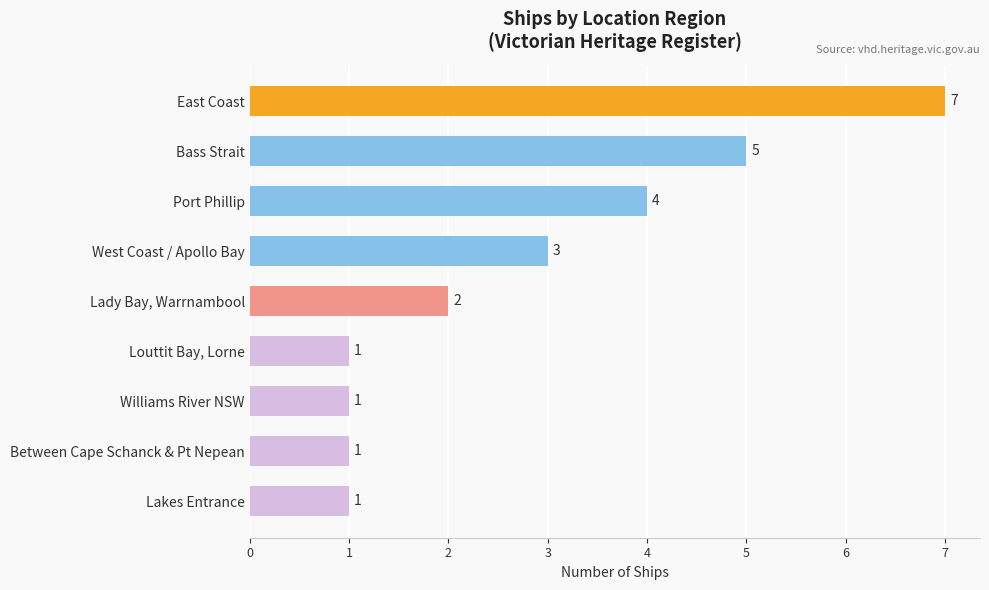

What is the difference between the maximum and minimum values?

6